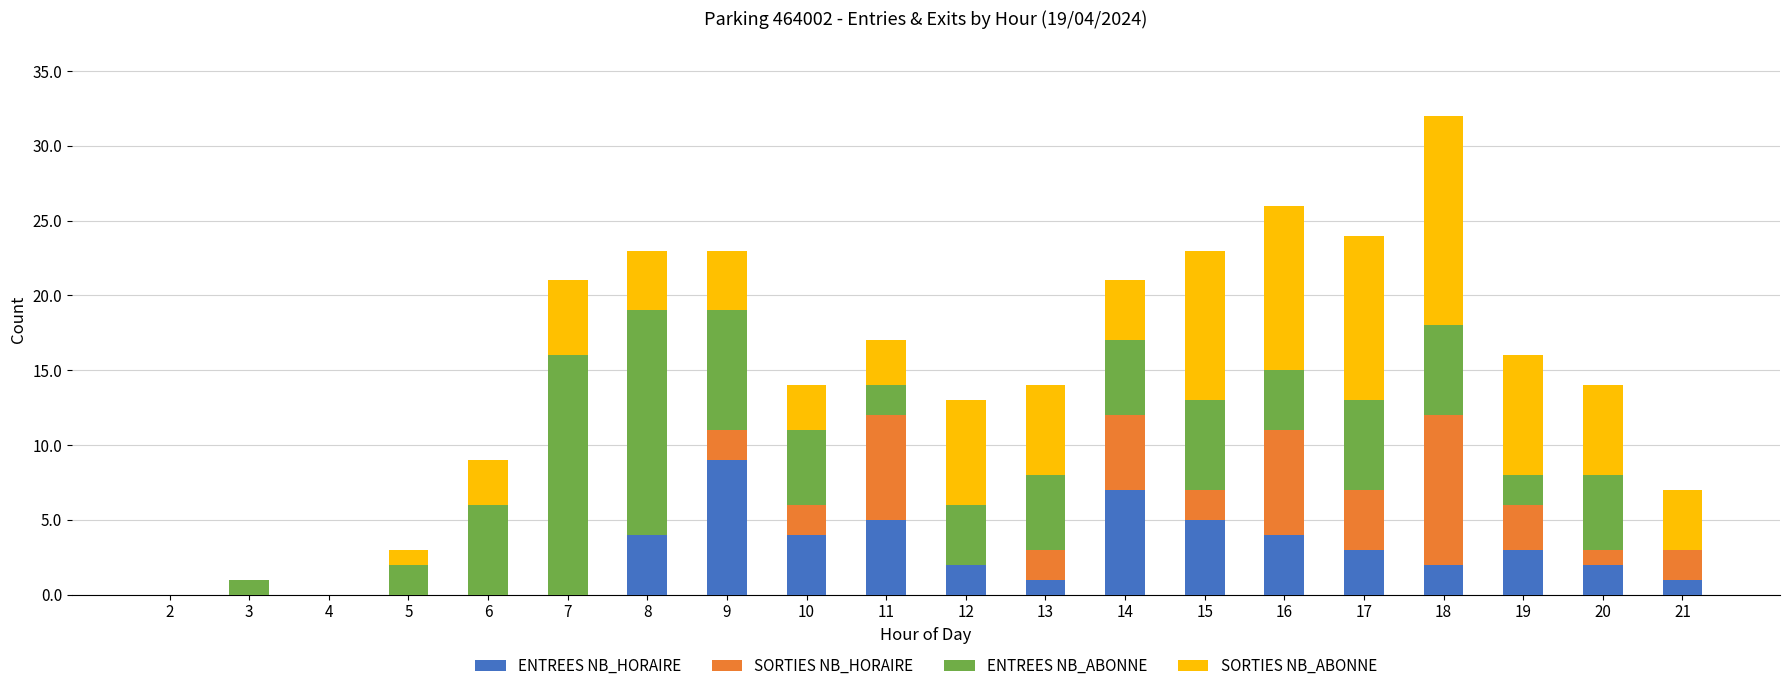

Count the number of data series in this chart.

4